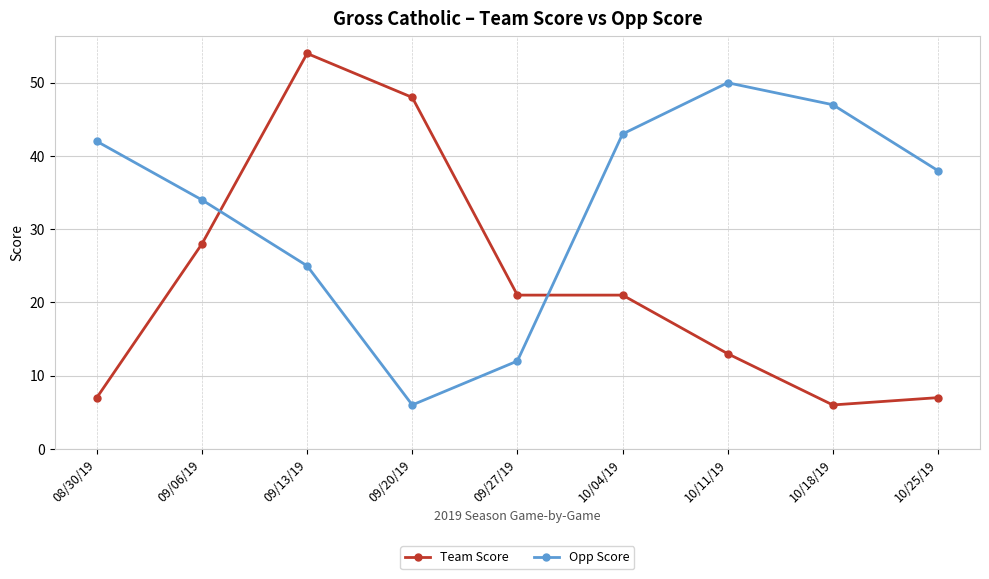

Does the chart have visible grid lines?

Yes